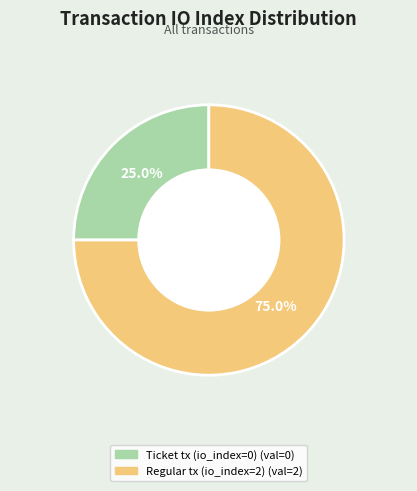

To the nearest percent, what is the difference between the Ticket tx (io_index=0) and Regular tx (io_index=2) slice percentages?

50%